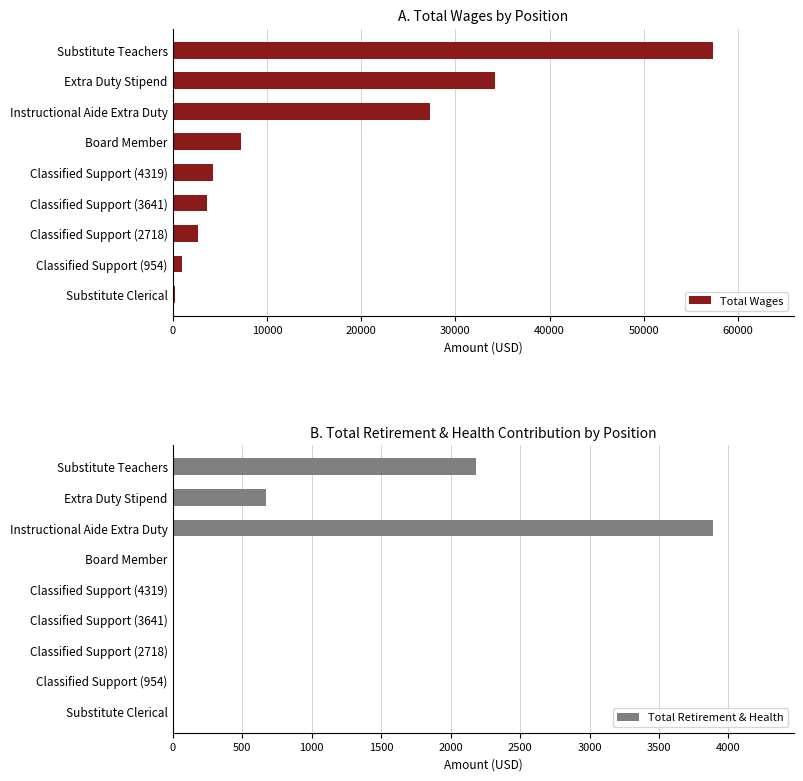

Does the chart contain any negative values?

No